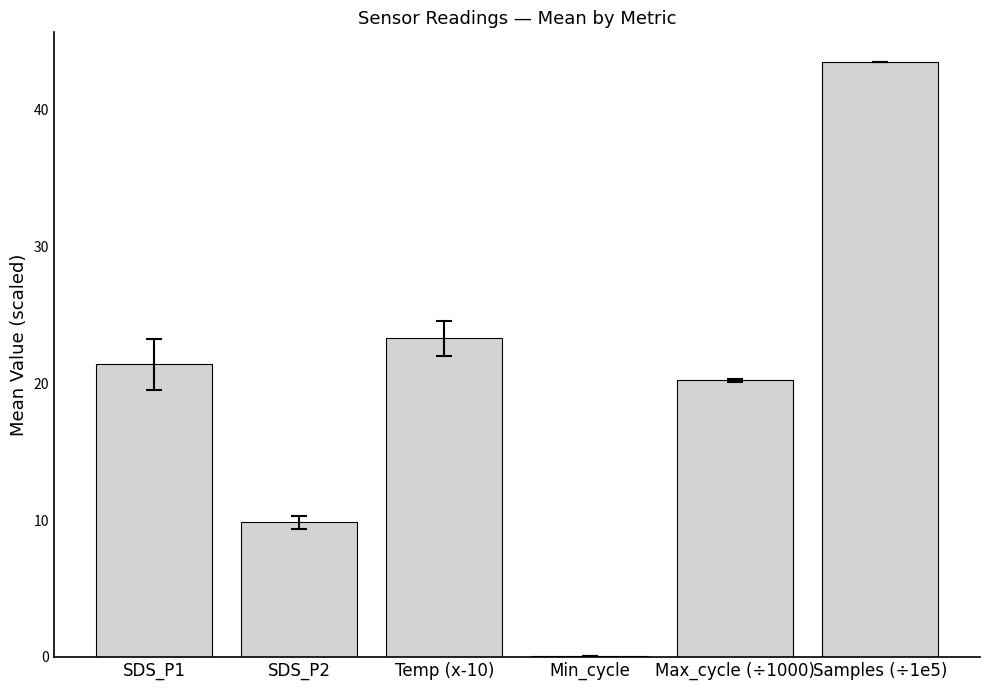

At which label is the value closest to 21?

SDS_P1